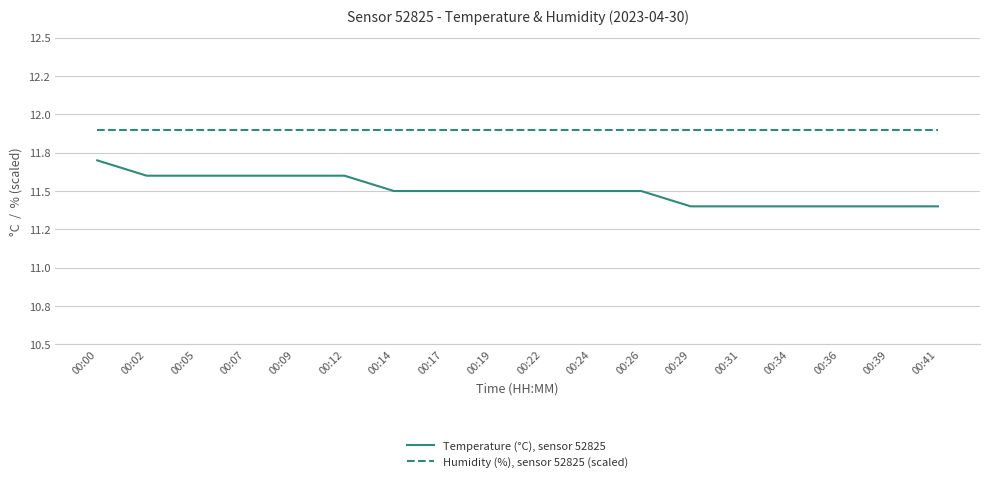

Which series has the largest total across all categories?

Humidity (%), sensor 52825 (scaled)